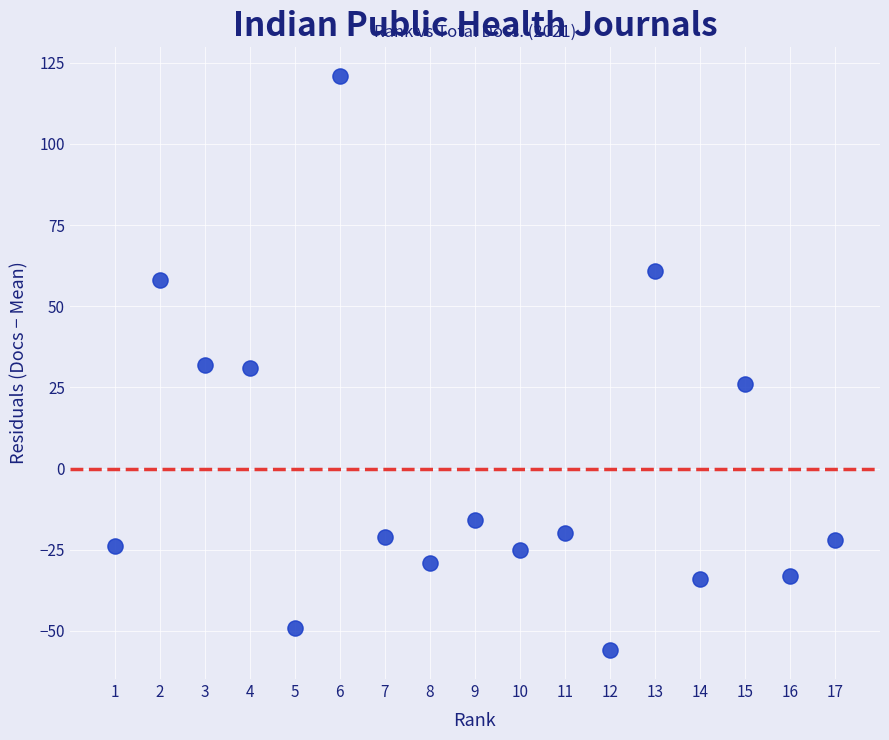

What is the range of X values (max minus min)?

16